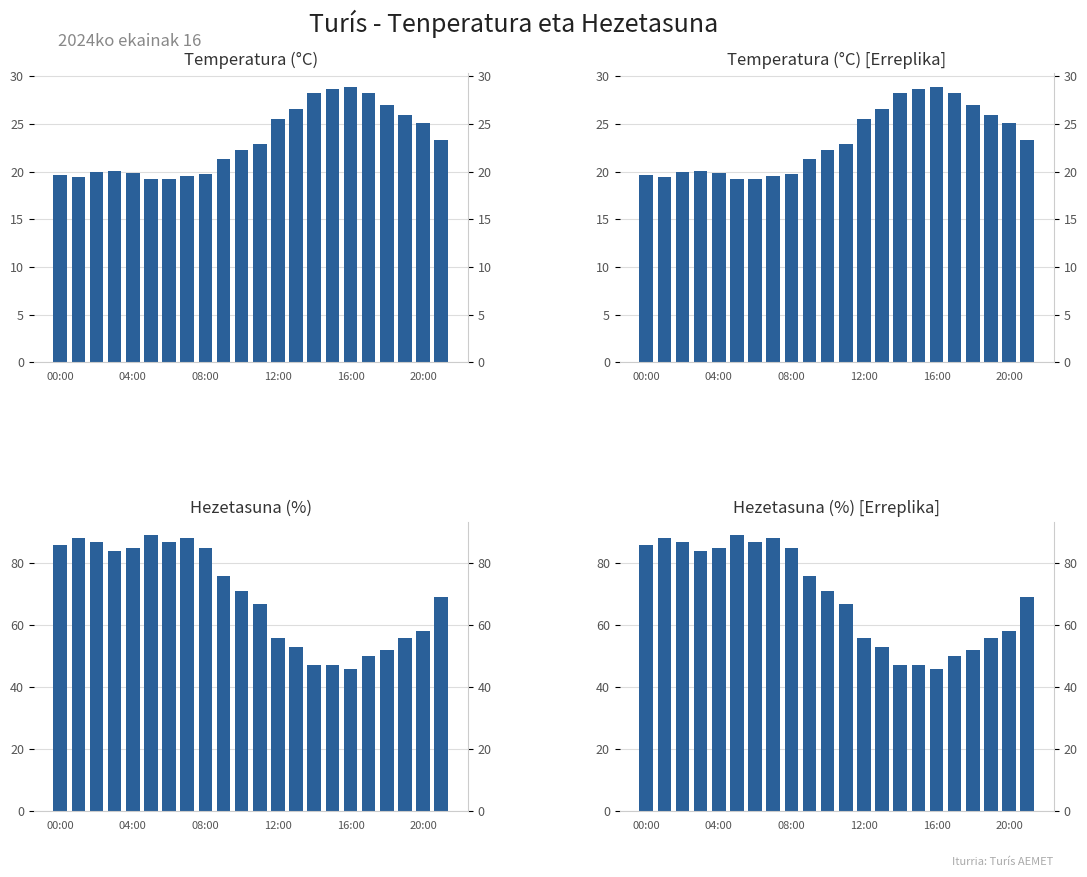

How many distinct data groups are displayed?

4